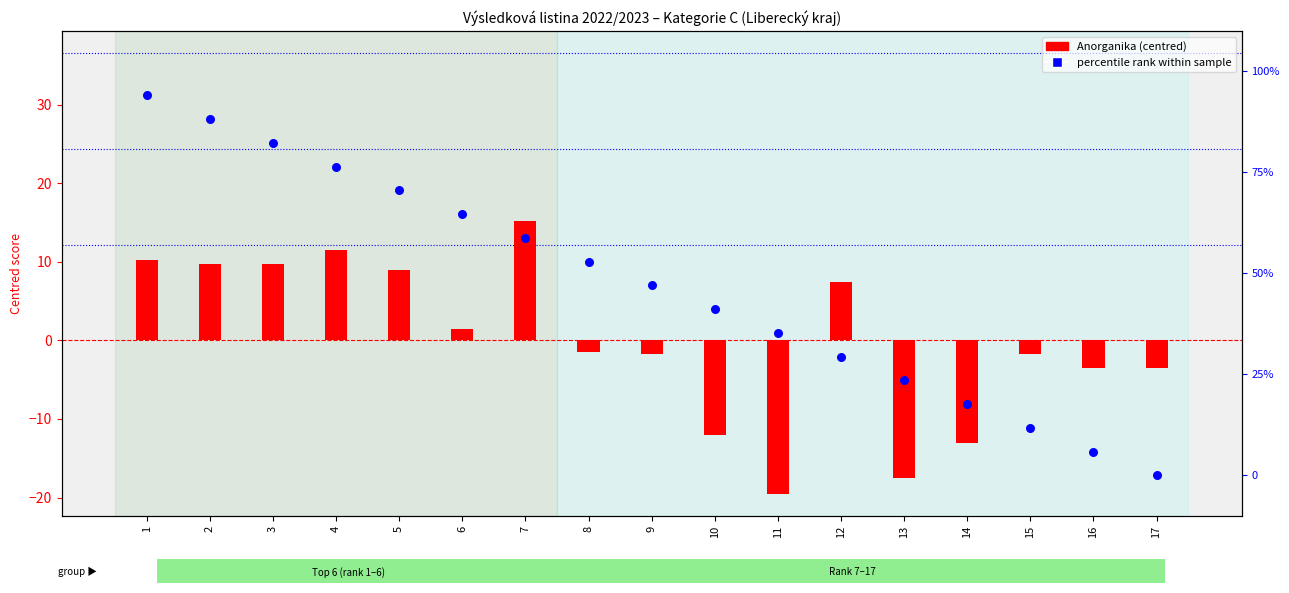

At how many categories does at least one series exceed 8?

15